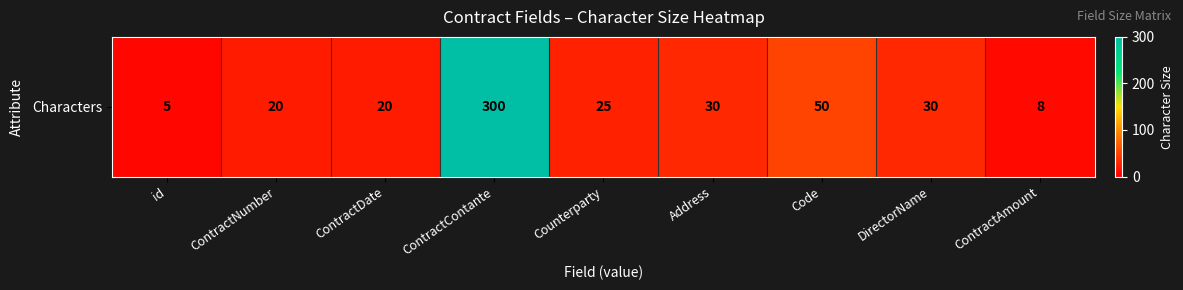

True or false: the data shows 11 at DirectorName.

False